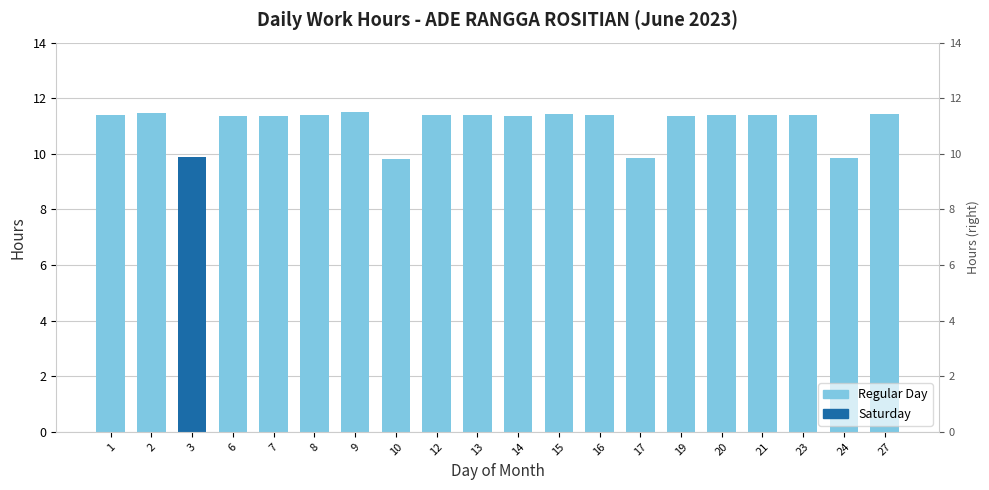

How many distinct data groups are displayed?

1